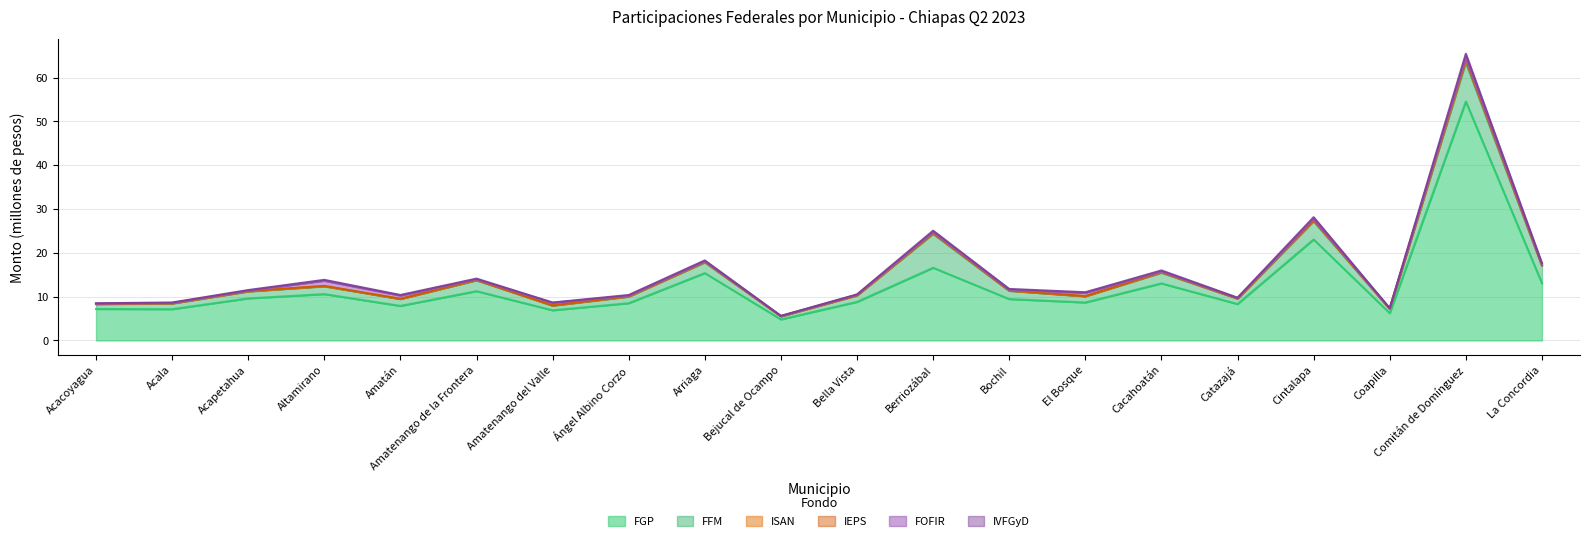

At which label does FGP reach its peak?

Comitán de Domínguez